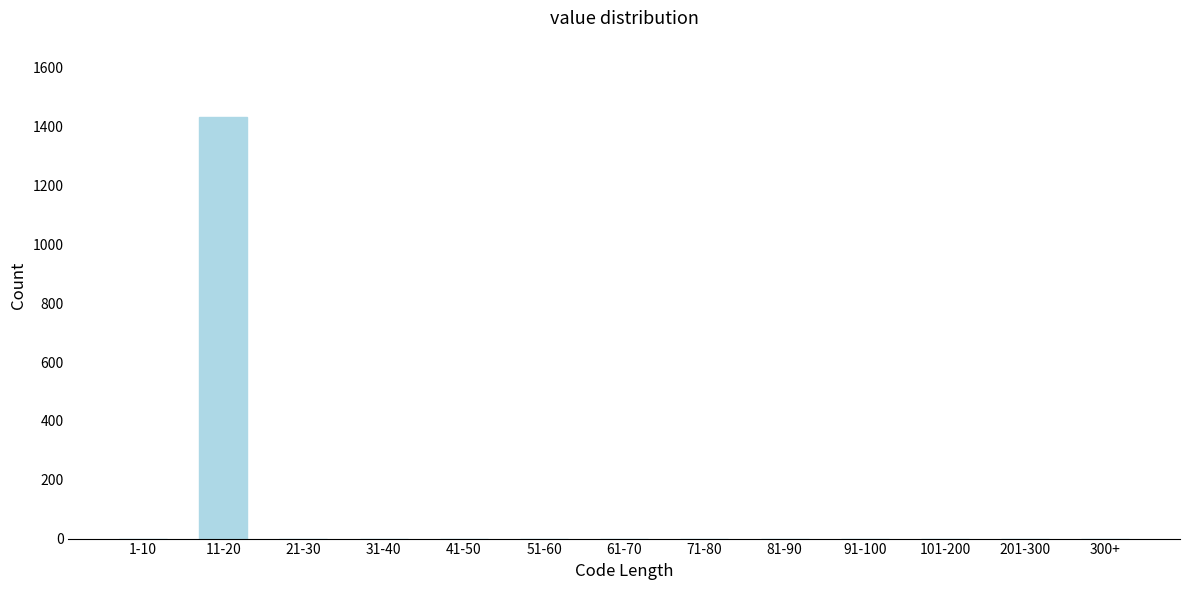

Reading left to right, what are all the values shown in this chart?

1-10=0	11-20=1434	21-30=0	31-40=0	41-50=0	51-60=0	61-70=0	71-80=0	81-90=0	91-100=0	101-200=0	201-300=0	300+=0